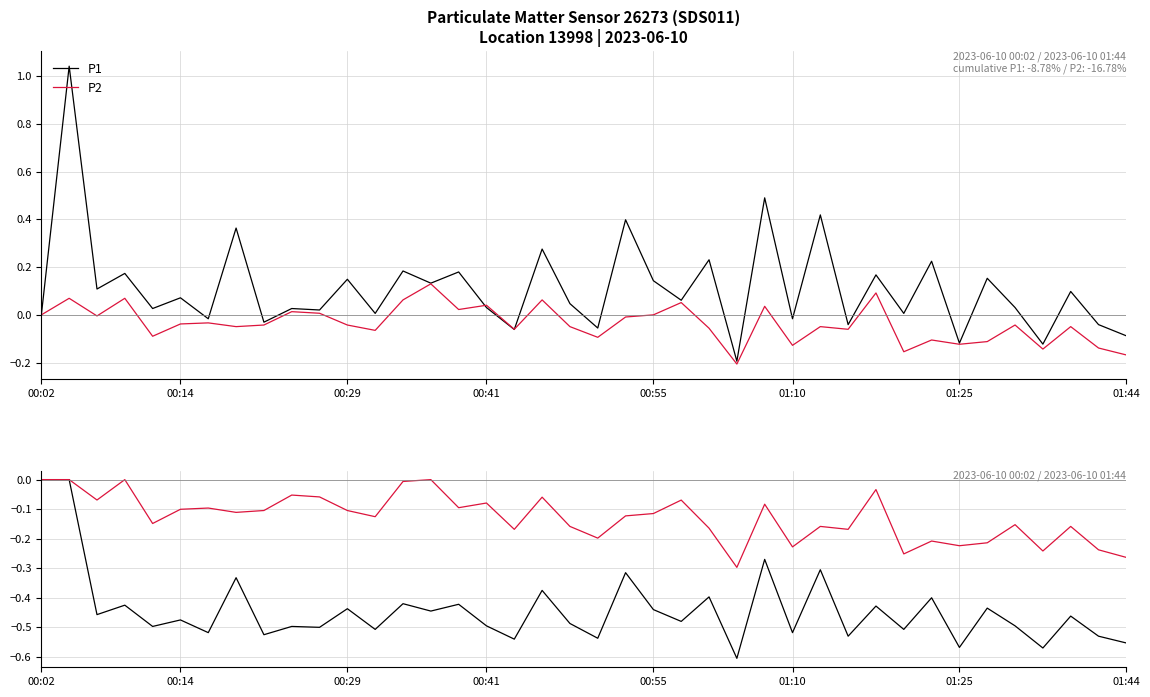

Where is P2 nearest to the value 0?

00:02